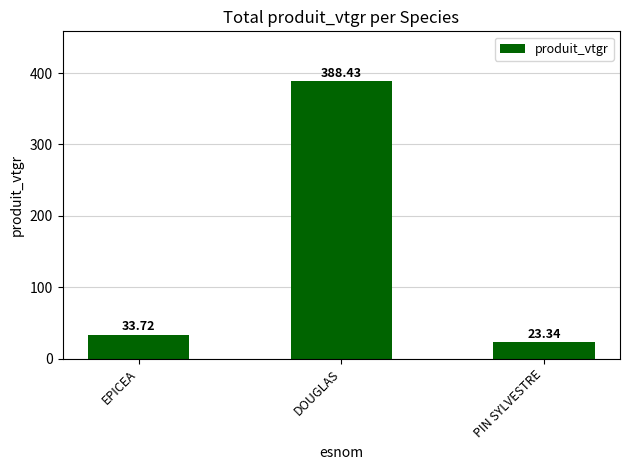

Rank the categories by value from lowest to highest.

PIN SYLVESTRE, EPICEA, DOUGLAS